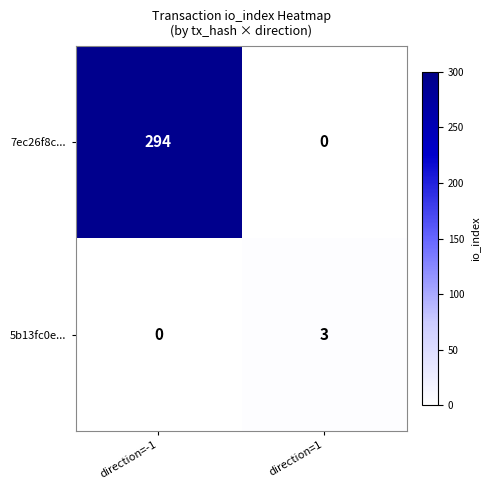

Is it true that 5b13fc0e... equals 3 at direction=1?

True